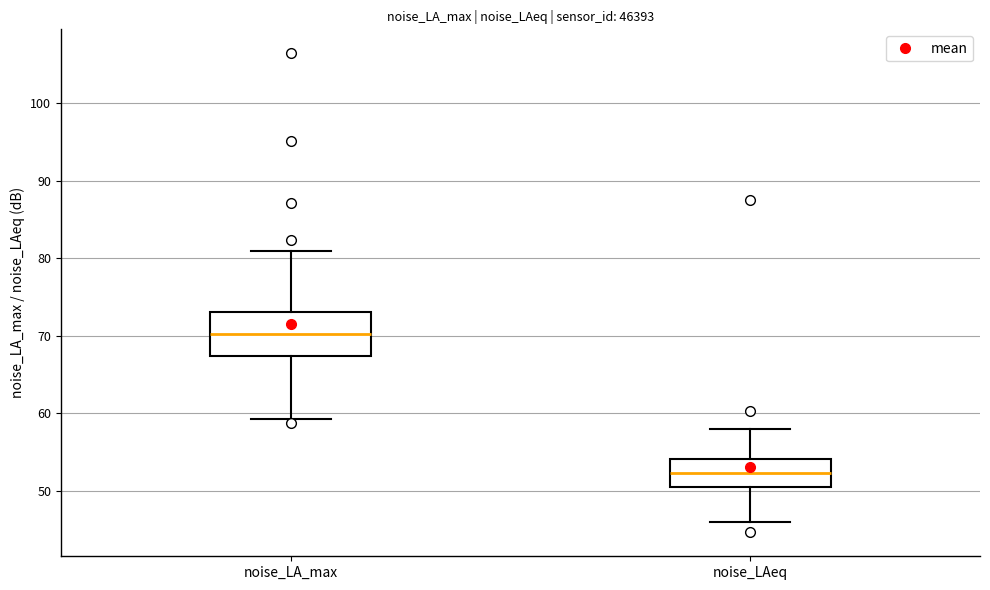

Reading left to right, read every box against the y-axis: the position of its median line, the range the box covers, and the ends of its whiskers. The values are not printed on the chart, so give them approximately, as read against the axis.

noise_LA_max: median 70, box 67 to 73, whiskers 59 to 81
noise_LAeq: median 52, box 51 to 54, whiskers 46 to 58